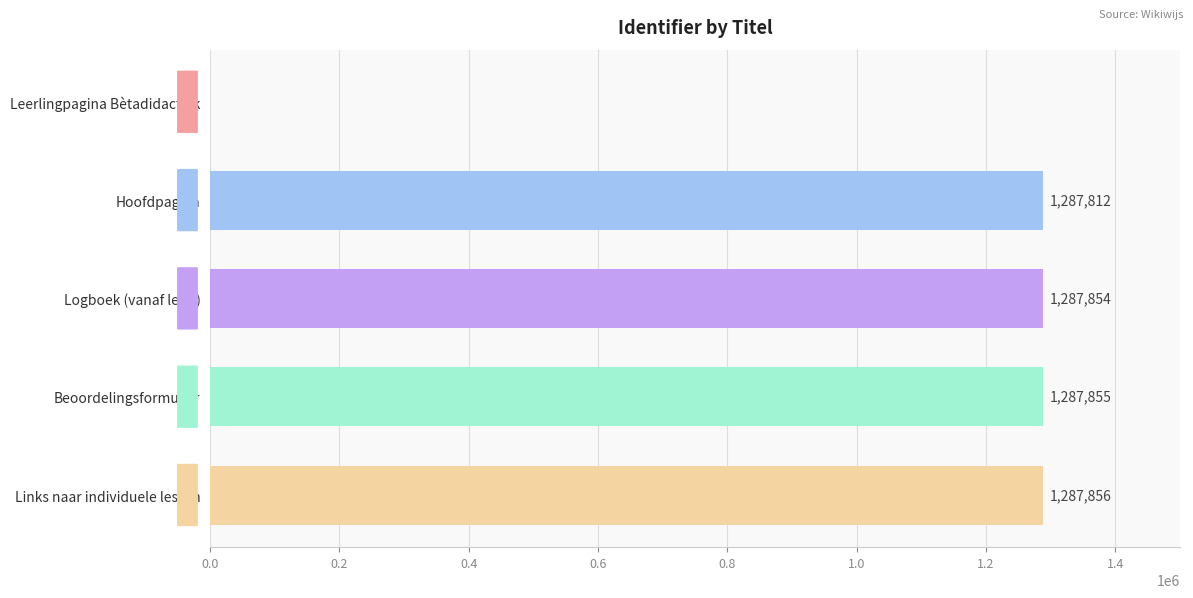

Reading top to bottom, transcribe all the data shown in this chart.

Leerlingpagina Bètadidactiek=0	Hoofdpagina=1287812	Logboek (vanaf les 2)=1287854	Beoordelingsformulier=1287855	Links naar individuele lessen=1287856